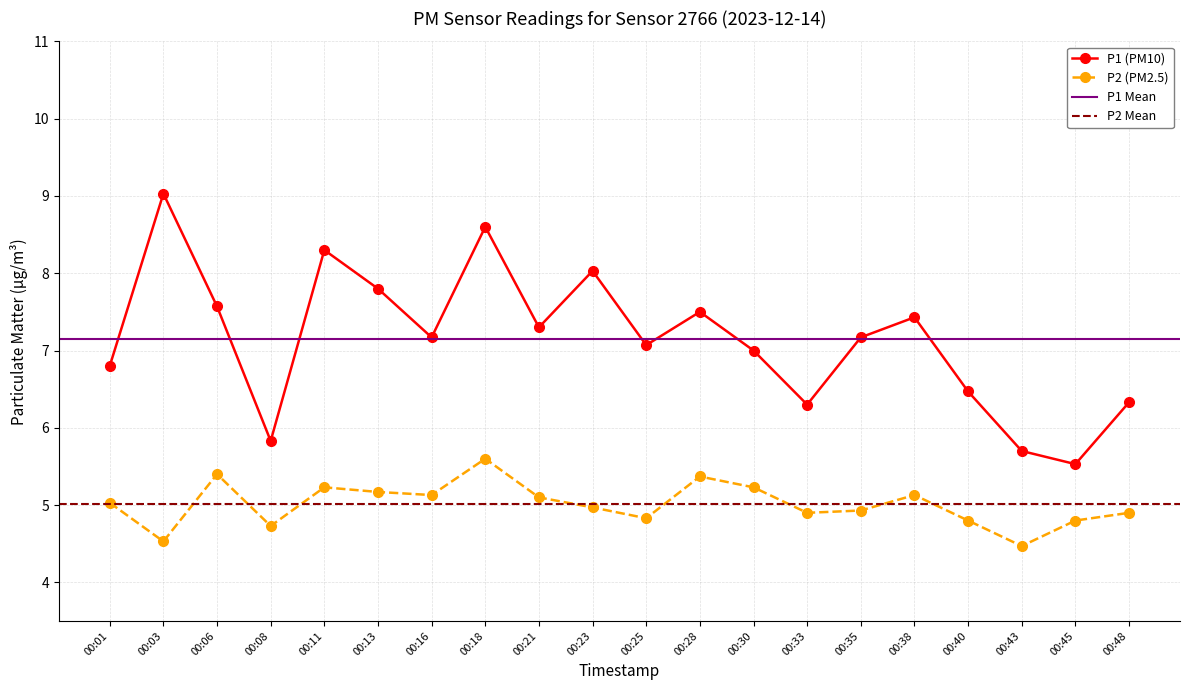

Which series has the largest total across all categories?

P1